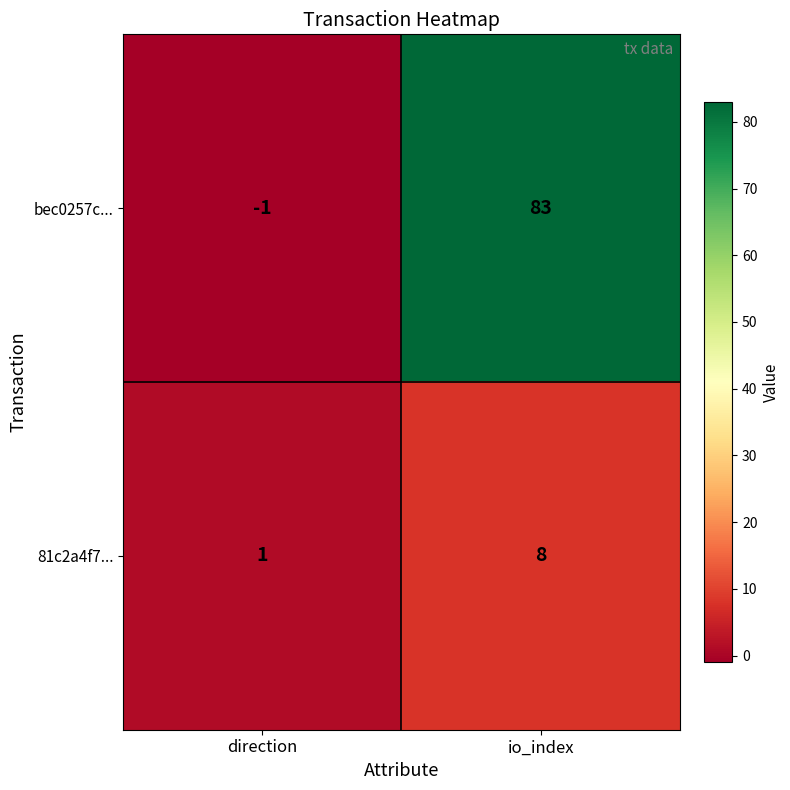

True or false: 81c2a4f7... has a value of 8 at io_index.

True